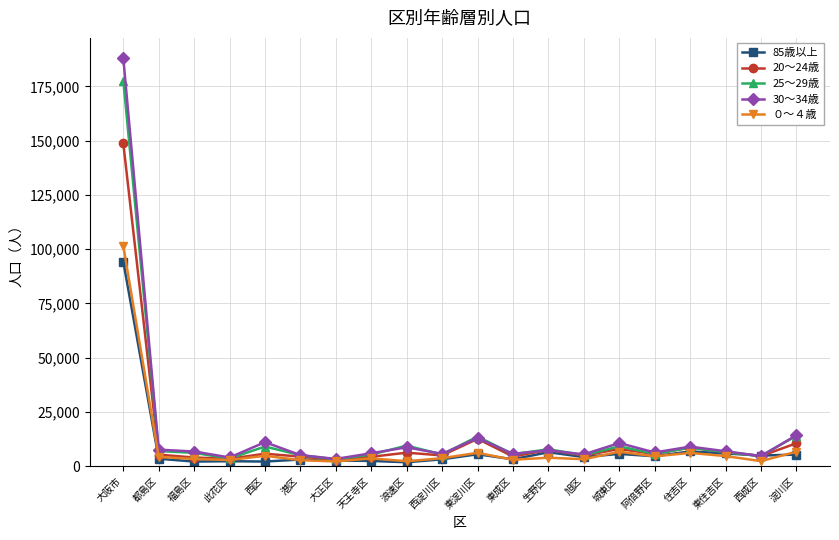

At which category is the sum across all series the highest?

大阪市